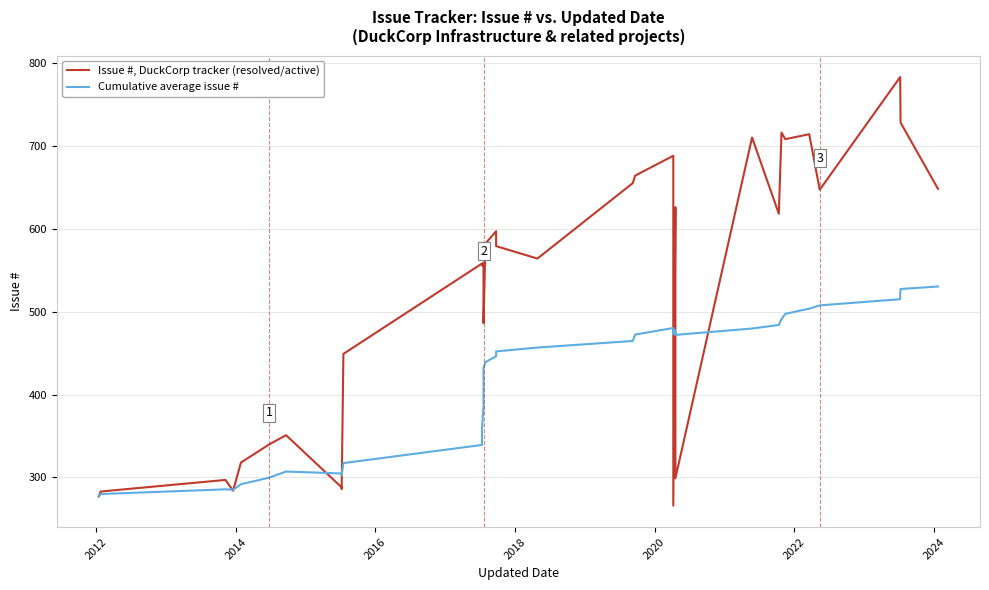

What is the maximum value for Cumulative average issue #?

530.3